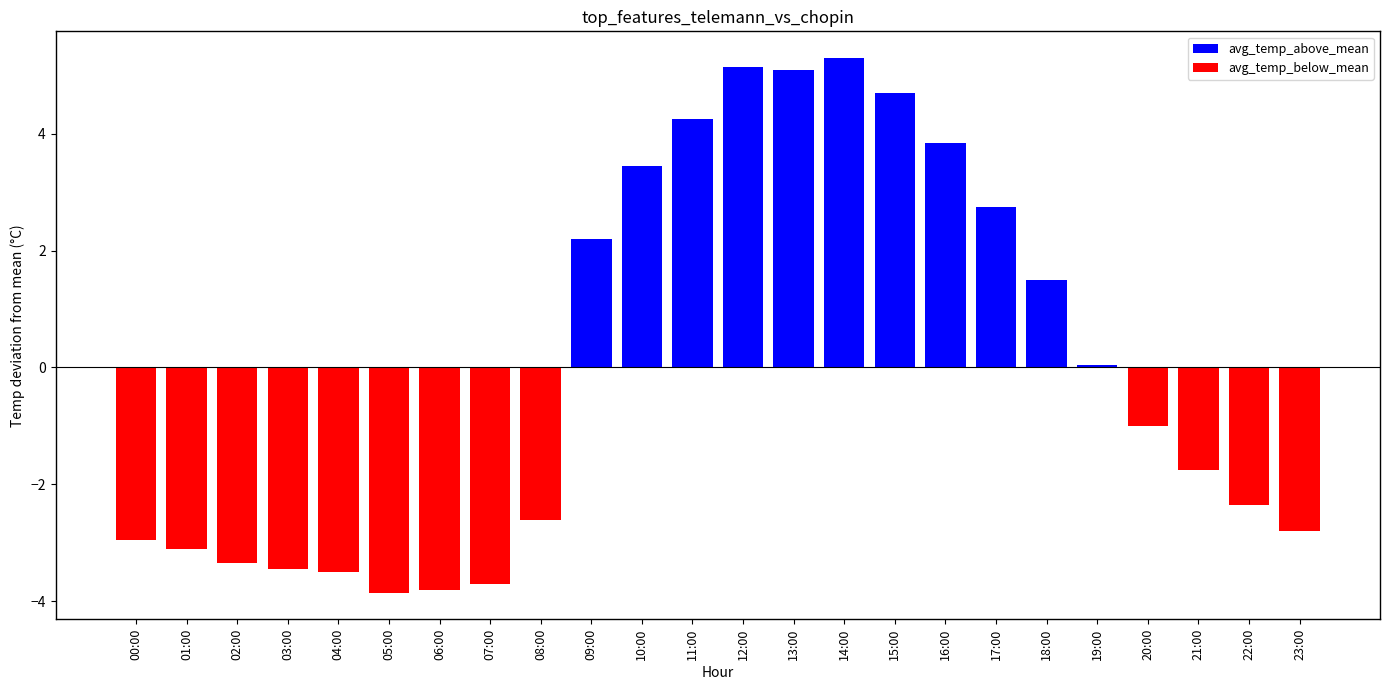

How many data points in avg_temp_above_mean are above 3?

7